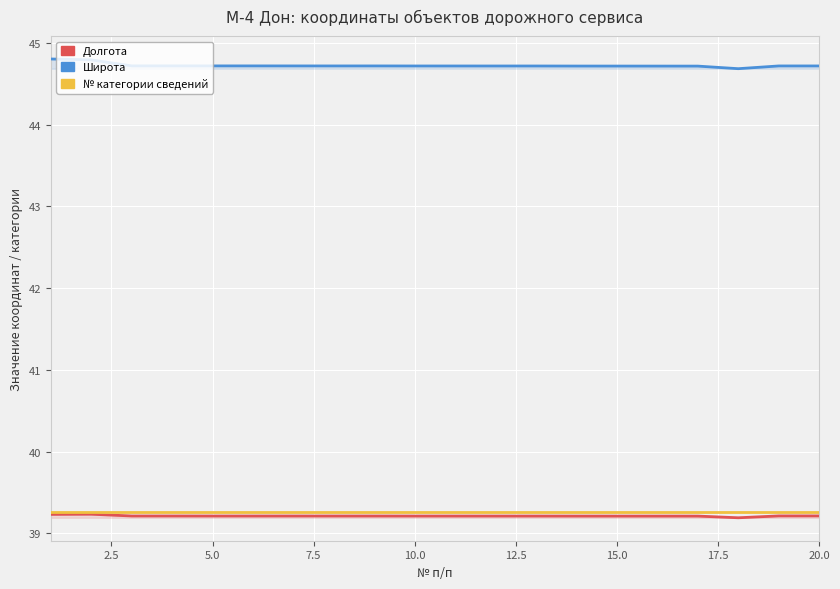

What is the sum of all Широта values?

894.5